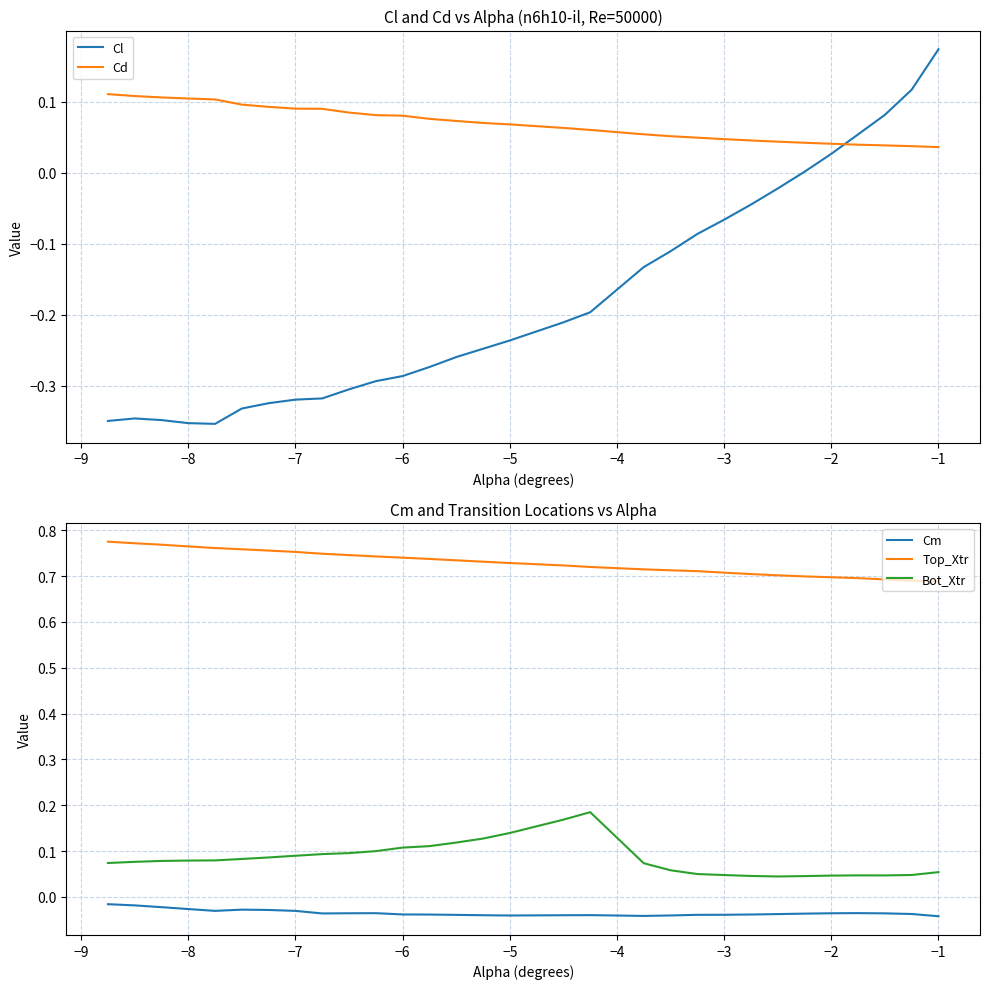

The value of Cd at −8 is 0.2. True or false?

False